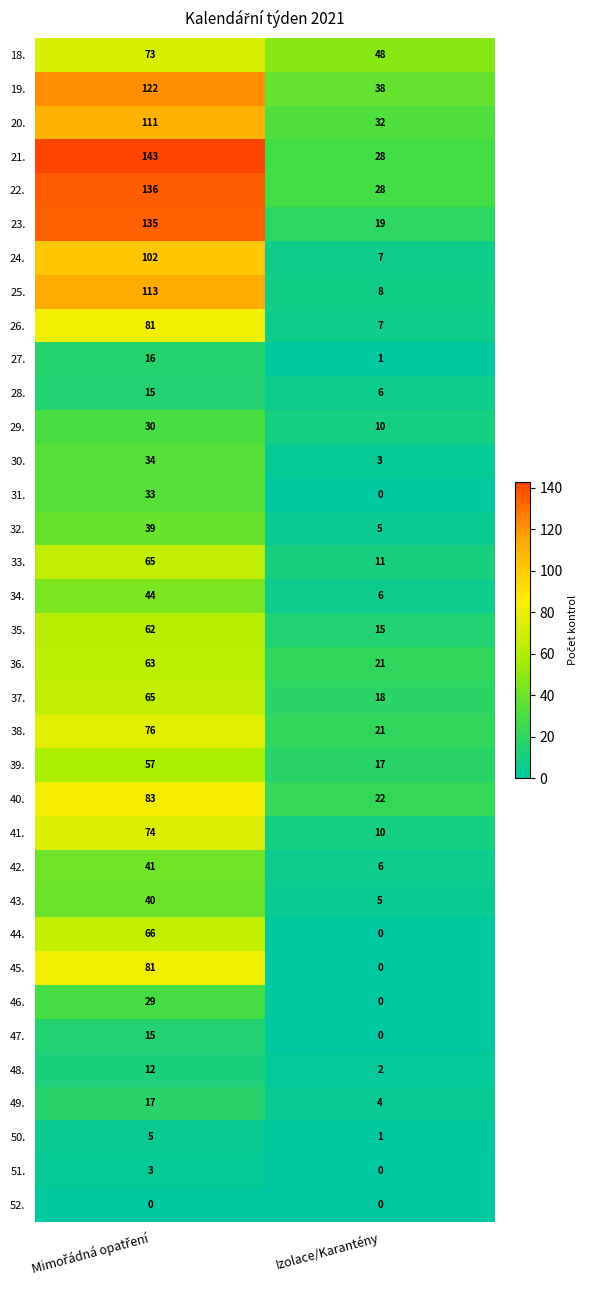

Is it true that 23. equals 19 at Izolace/Karantény?

True